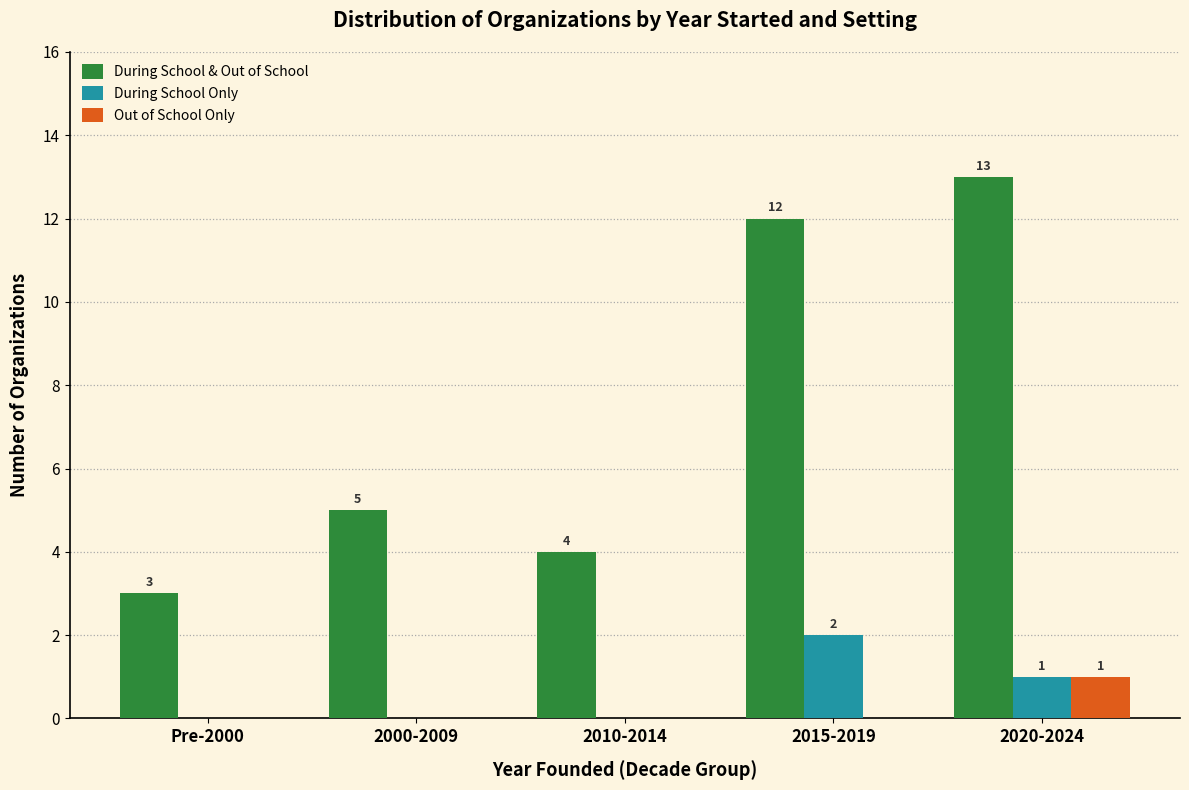

How many Out of School Only values are between 0 and 1?

5